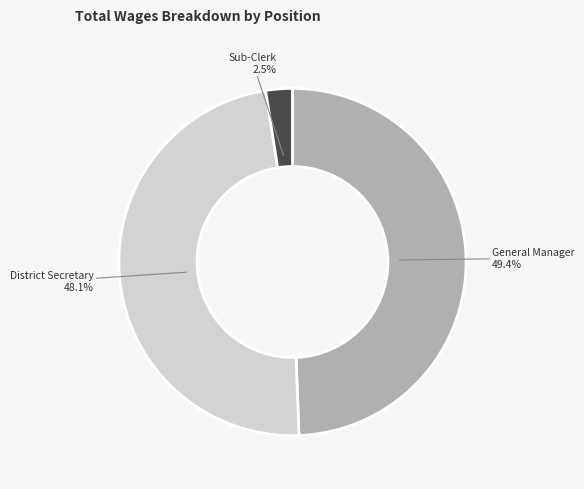

Do Sub-Clerk and District Secretary together represent more than half of the pie?

Yes